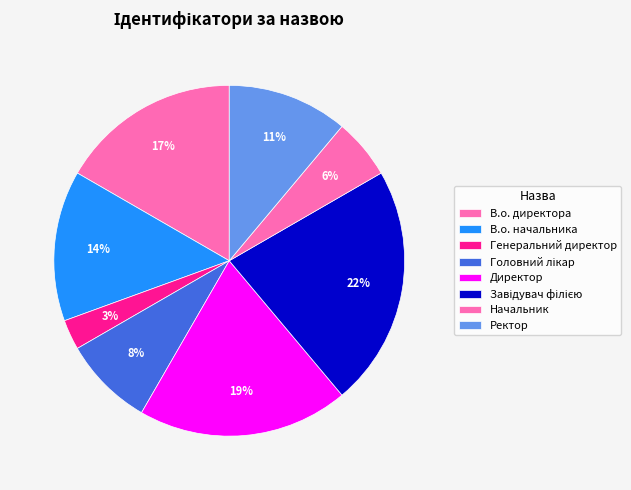

Approximately how many times larger is the value at Начальник compared to Генеральний директор?

2.0